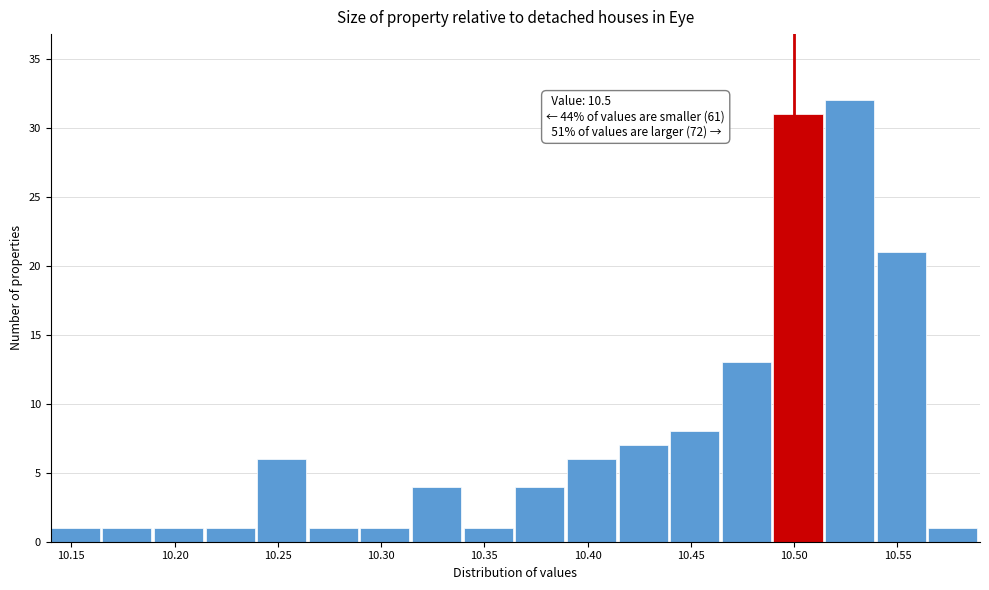

Over which range of the x-axis is the bar tallest?

10.515 to 10.540